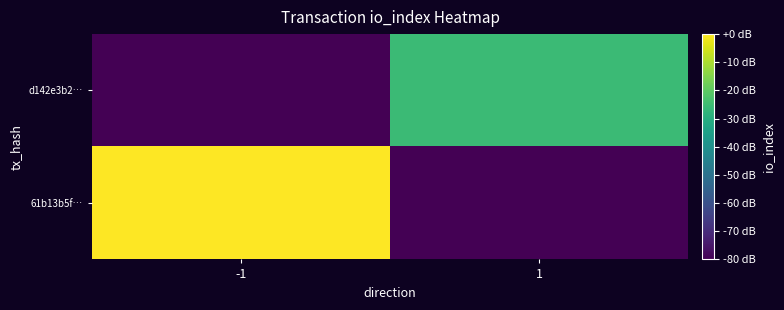

Rank the series at -1 from lowest to highest value.

d142e3b2…, 61b13b5f…